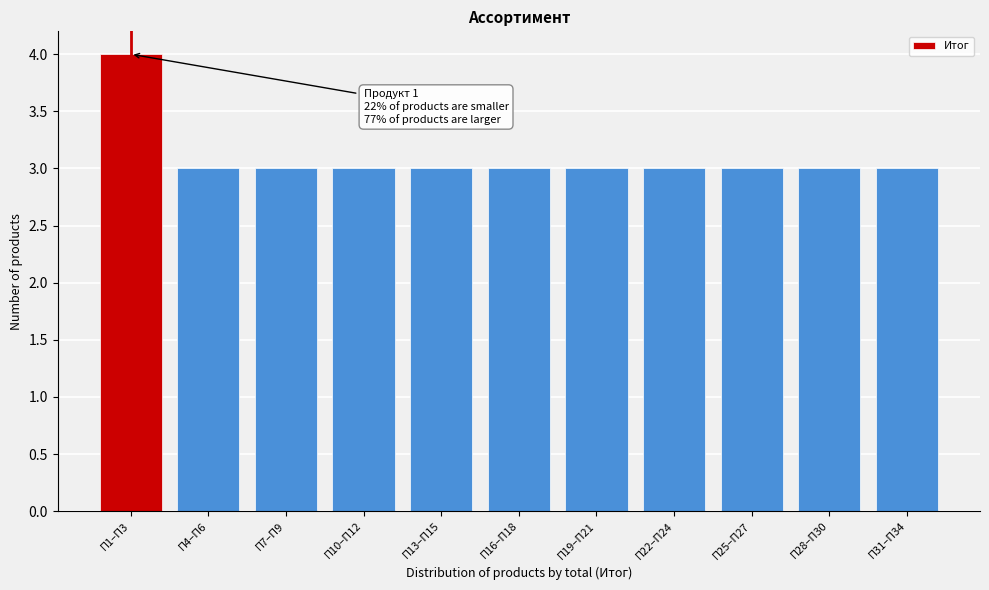

Reading right to left, list all the values displayed in this chart.

П31–П34=3	П28–П30=3	П25–П27=3	П22–П24=3	П19–П21=3	П16–П18=3	П13–П15=3	П10–П12=3	П7–П9=3	П4–П6=3	П1–П3=4